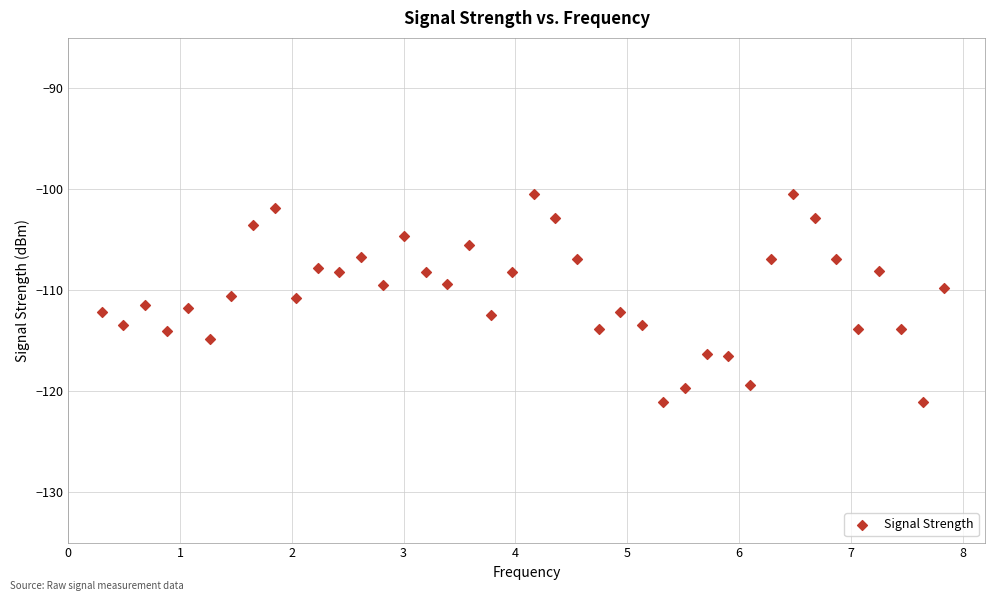

What is the range of X values (max minus min)?

7.5